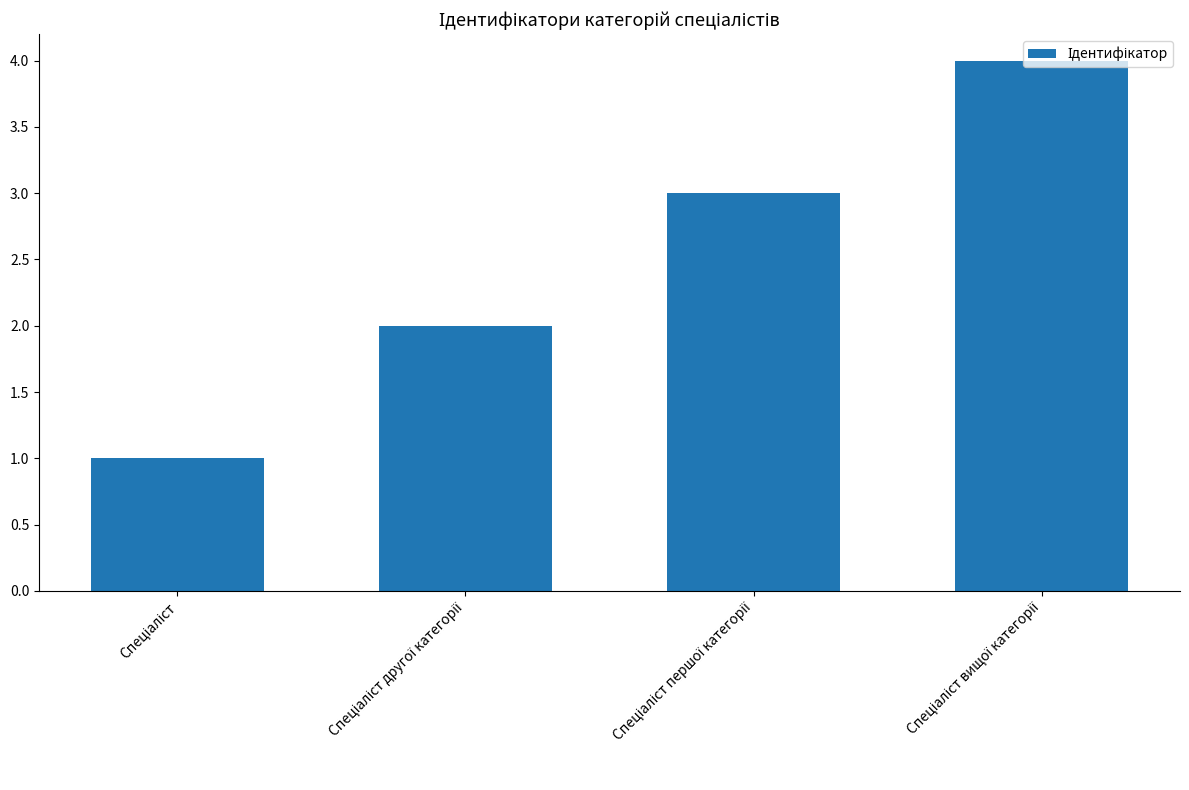

What is the value of the 3rd bar from the left?

3